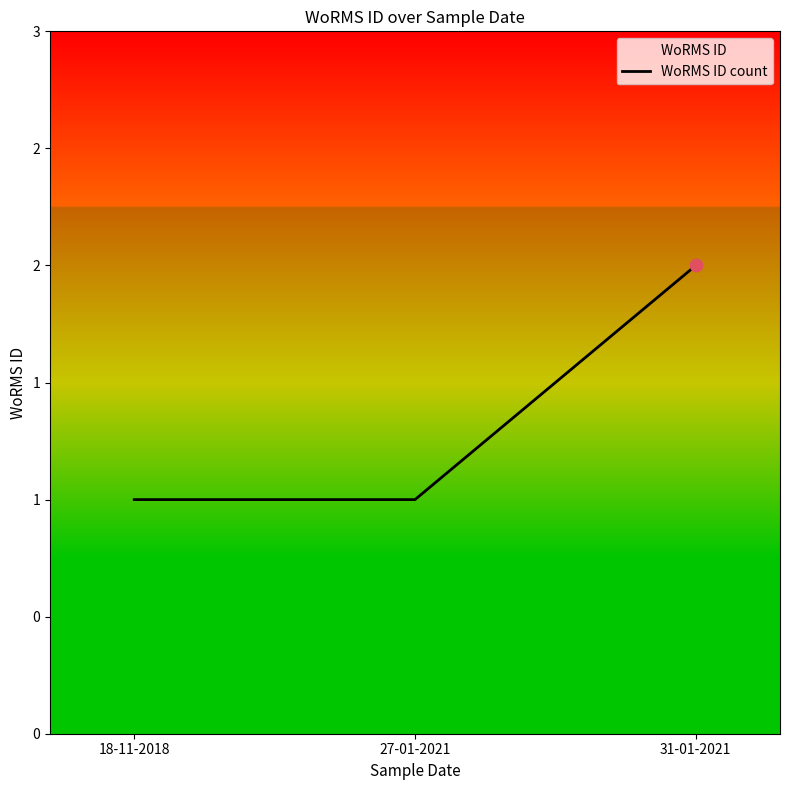

What is the change in value from 18-11-2018 to 31-01-2021?

+1